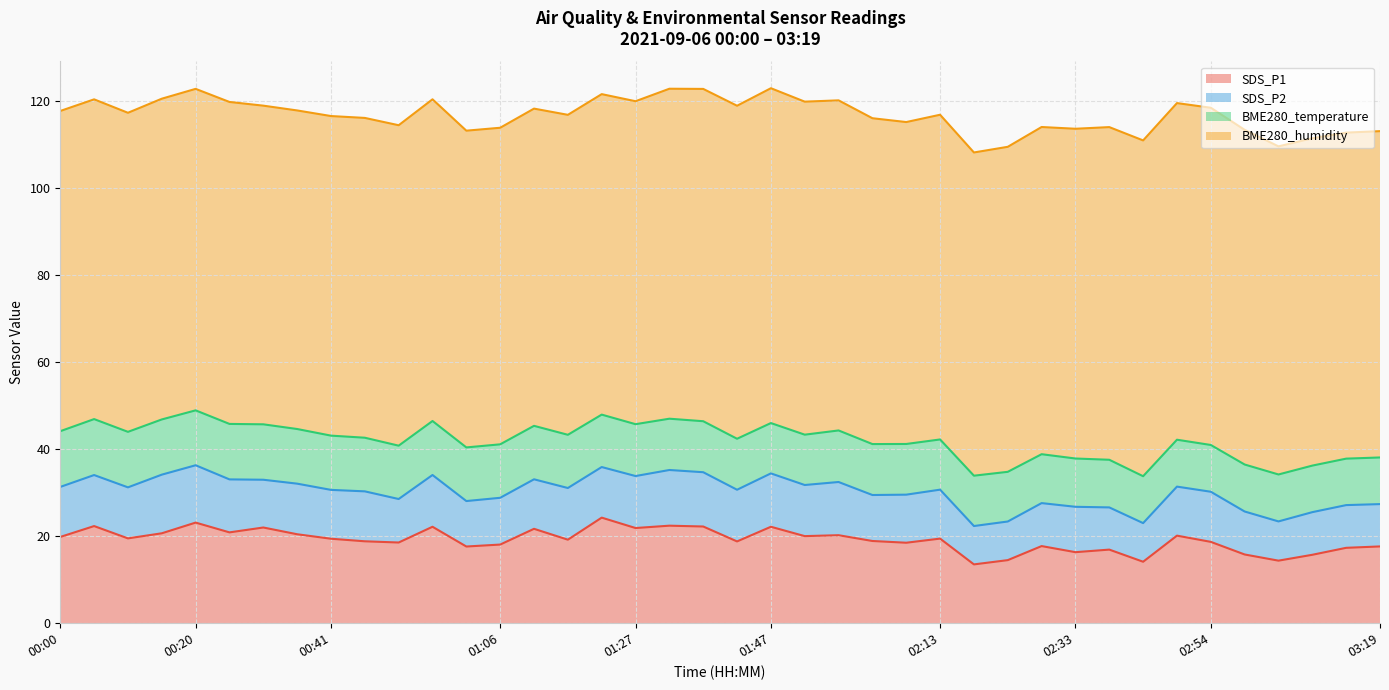

What value does the BME280_humidity series have at 01:27?

74.2